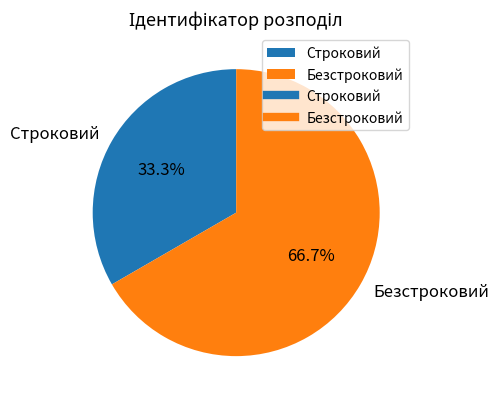

Which slice is the smallest?

Строковий